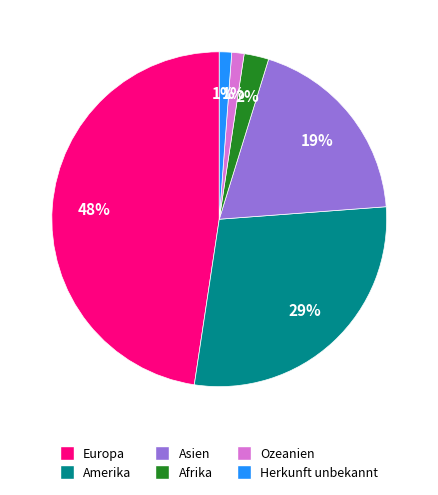

To the nearest percent, what is the difference between the Asien and Afrika slice percentages?

17%